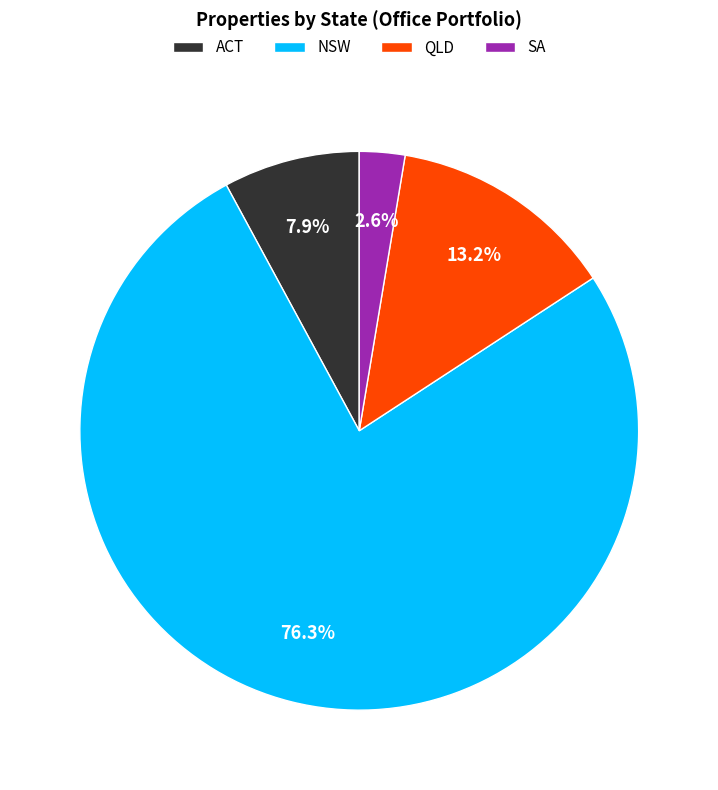

Which category accounts for the majority?

NSW